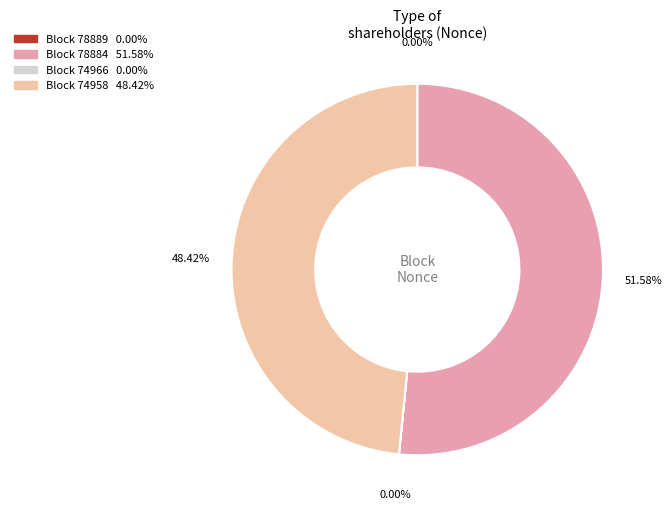

Is there a majority slice in this chart?

Yes